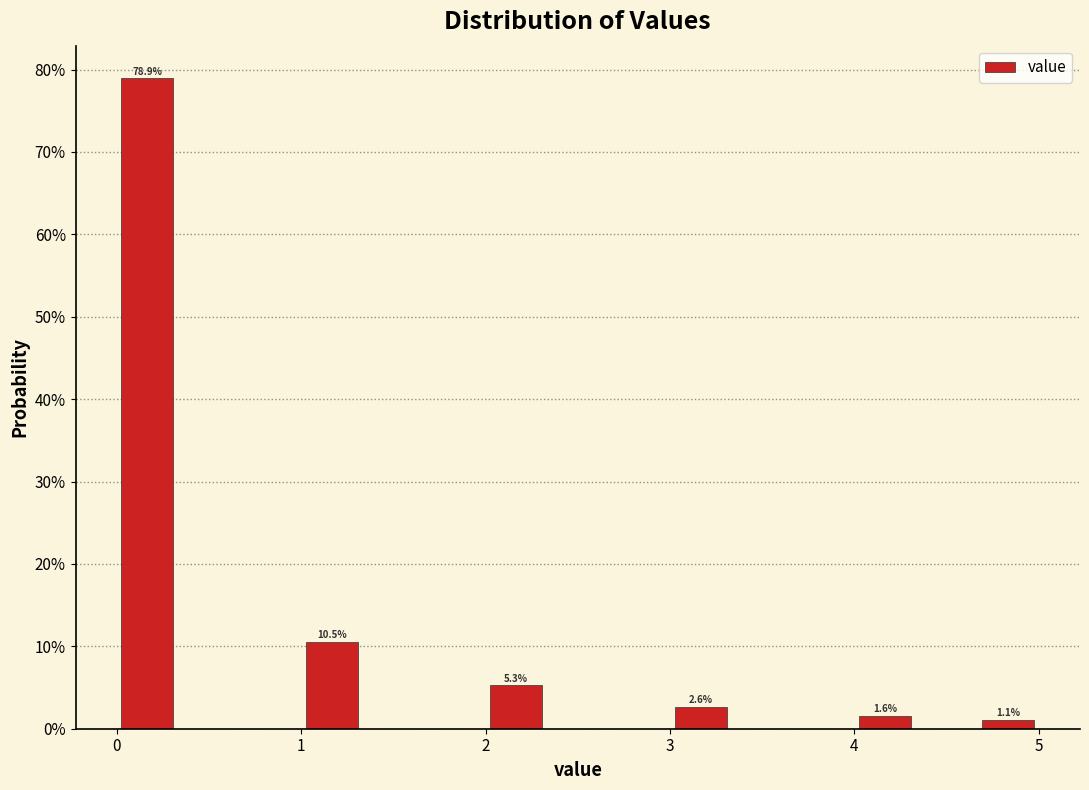

Around what value on the x-axis is the tallest bar? Give the approximate position of its centre, as read against the axis.

0.2